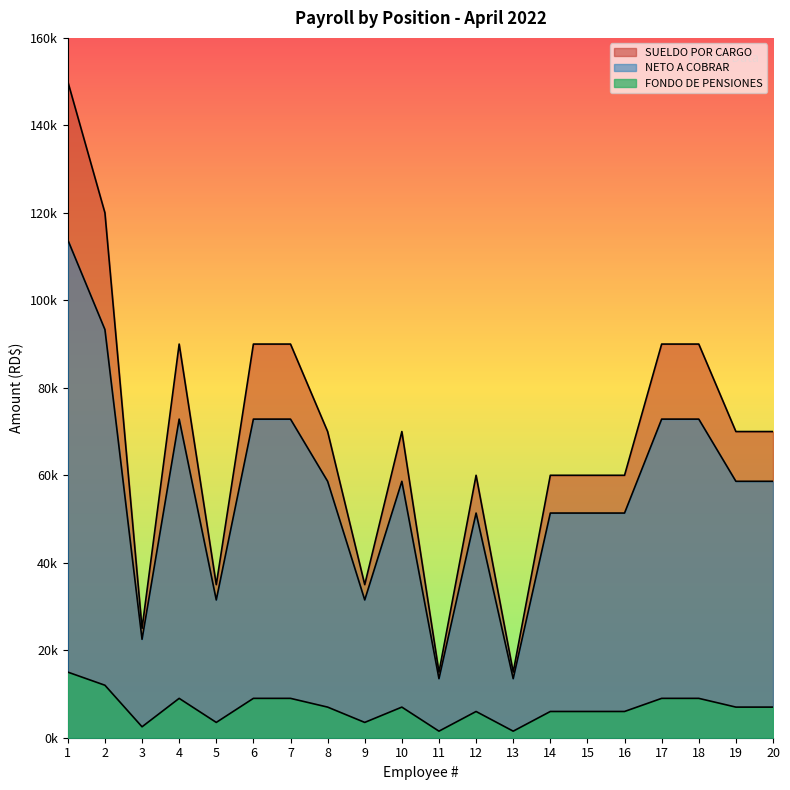

What are all the series names shown in the legend?

SUELDO POR CARGO, FONDO DE PENSIONES, NETO A COBRAR